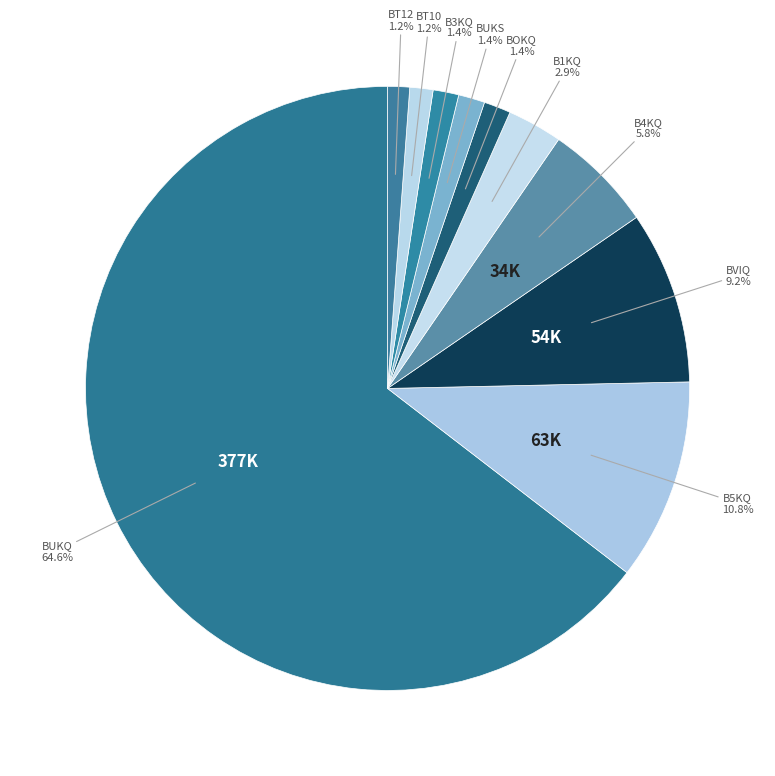

Which category has the biggest portion of the pie?

BUKQ